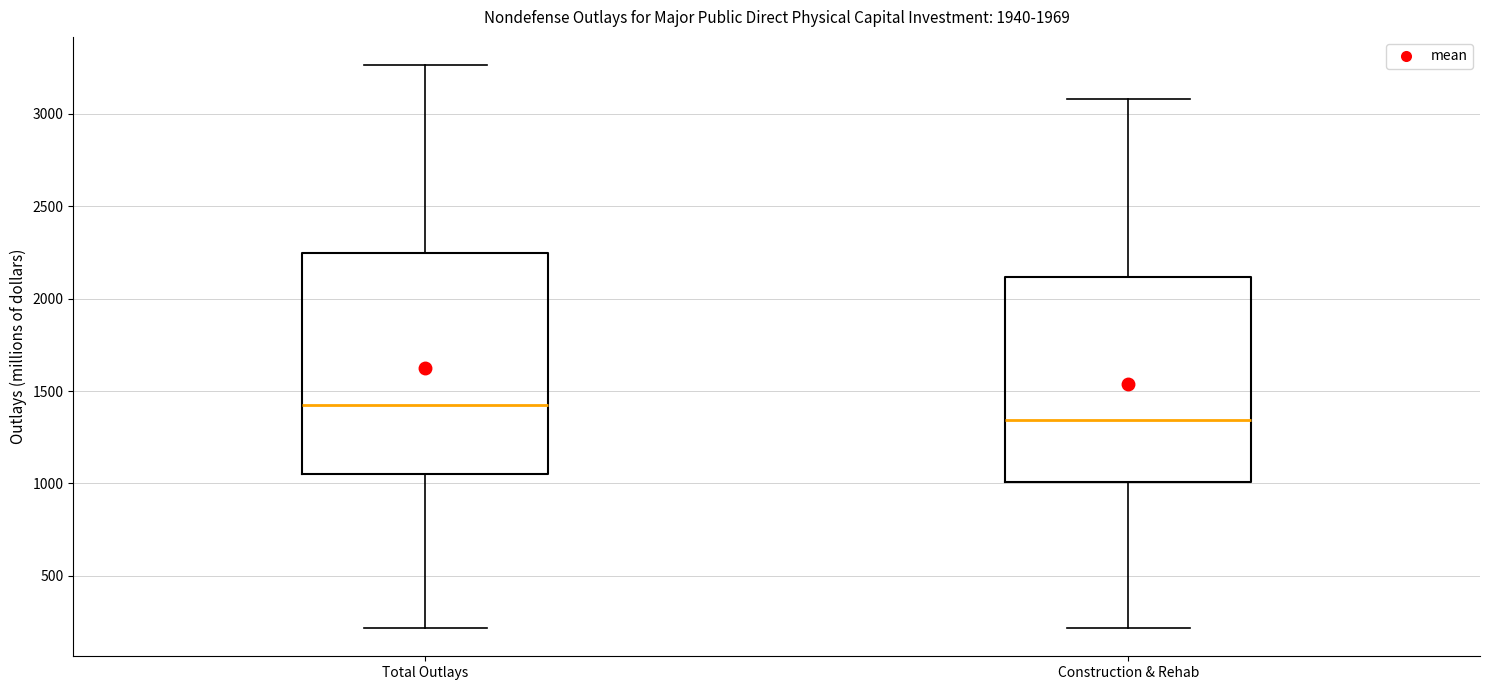

Reading left to right, transcribe this box plot: for each box, give where its median line is, the range the box spans, and where its two whiskers end, as read against the y-axis. The values are not printed on the chart, so give them approximately, as read against the axis.

Total Outlays: median 1400, box 1050 to 2250, whiskers 200 to 3250
Construction & Rehab: median 1350, box 1000 to 2100, whiskers 200 to 3100